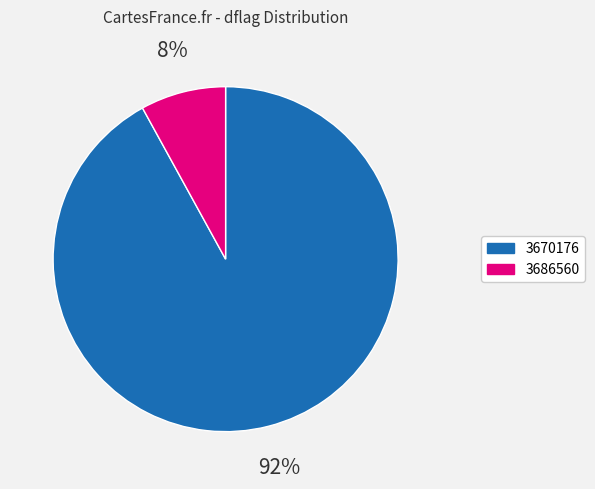

Does 3686560 represent more than half of the total?

No